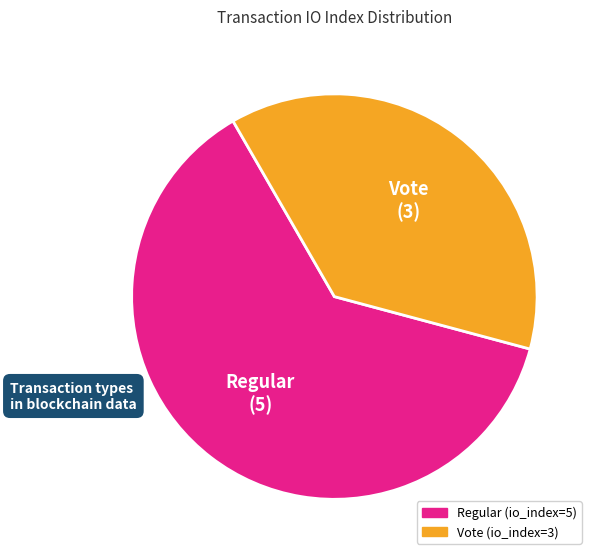

Which has a higher value, Vote or Regular?

Regular